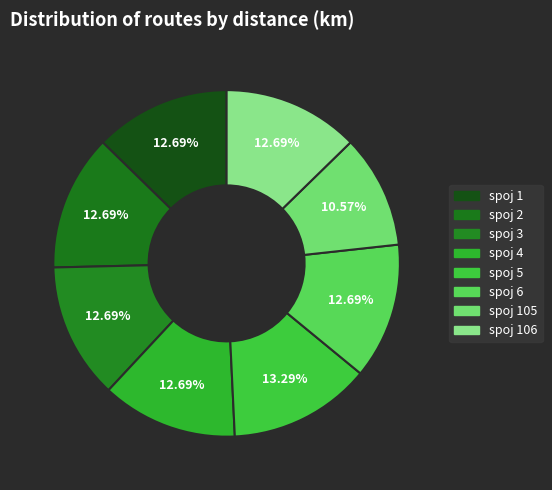

How many segments does this pie chart have?

8